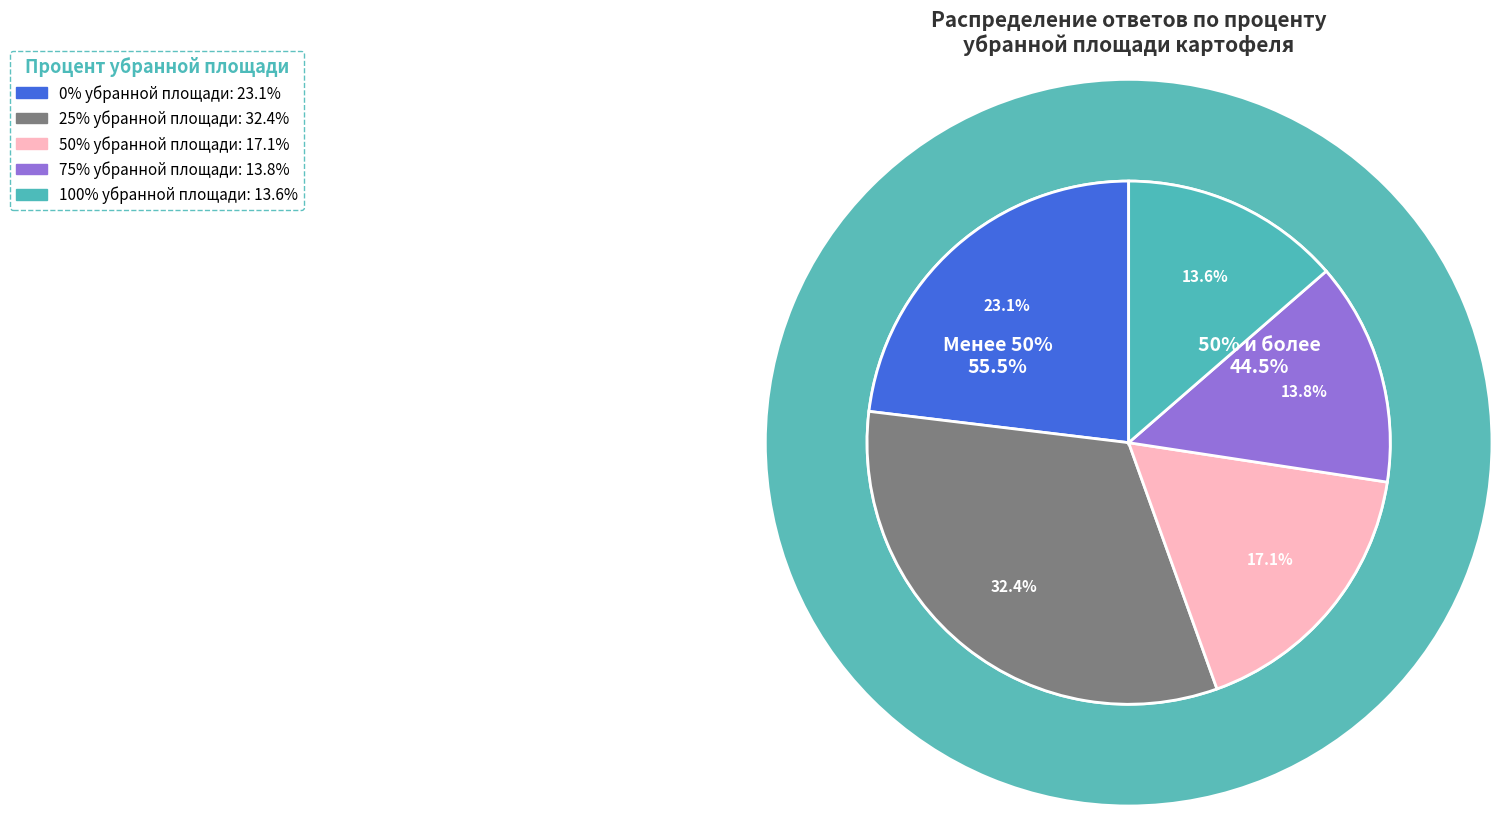

What is the ratio of the value at 50% to the value at 25%?

0.5